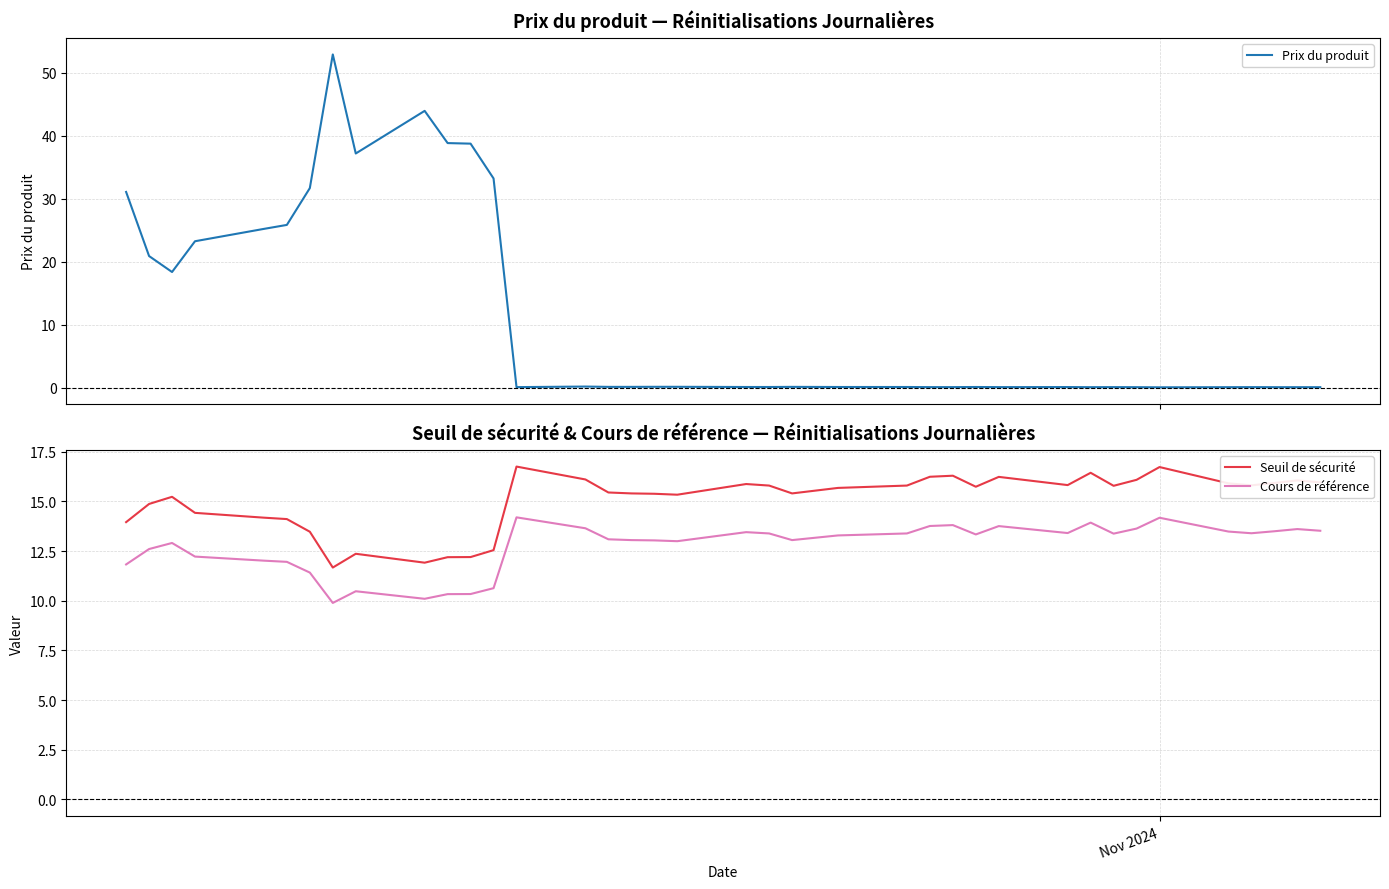

Is this an area chart (filled region under the line)?

No